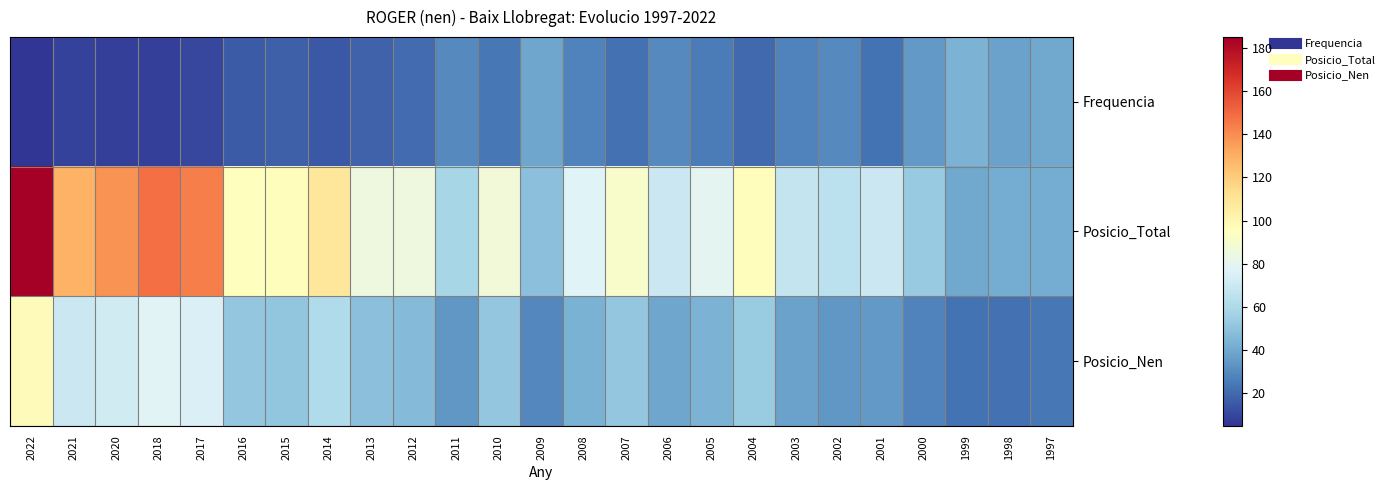

At which category is the sum across all series the highest?

2022